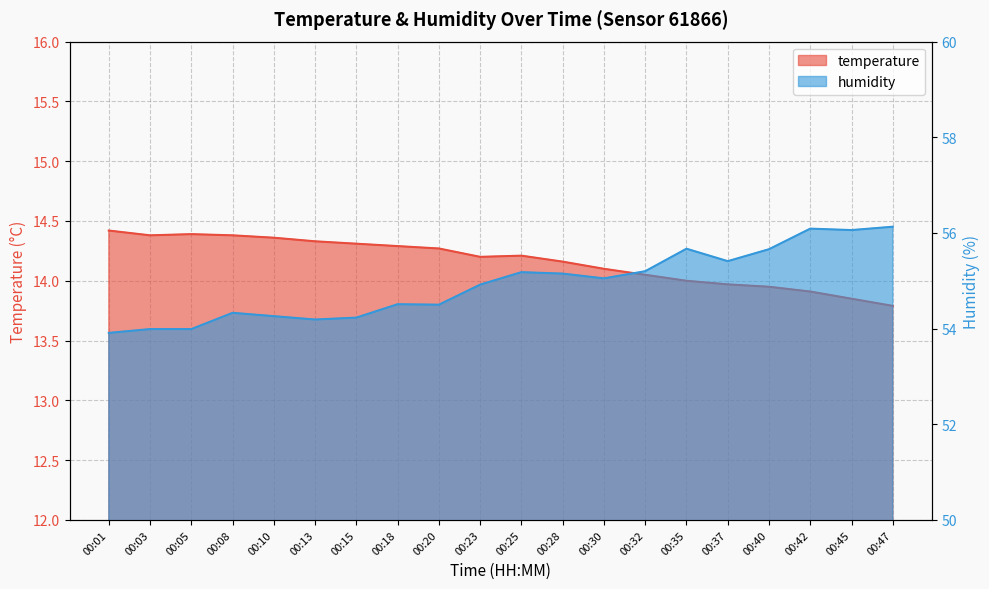

At which label does humidity reach its minimum?

00:01